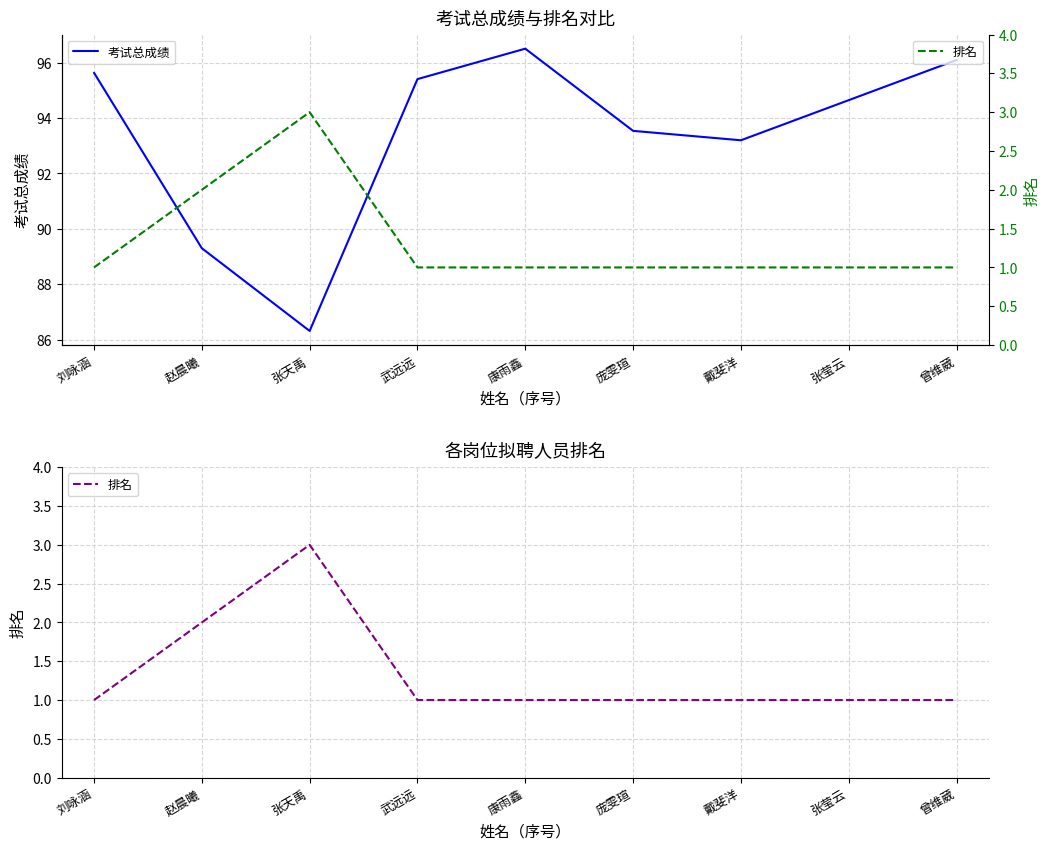

Does the chart have visible grid lines?

Yes